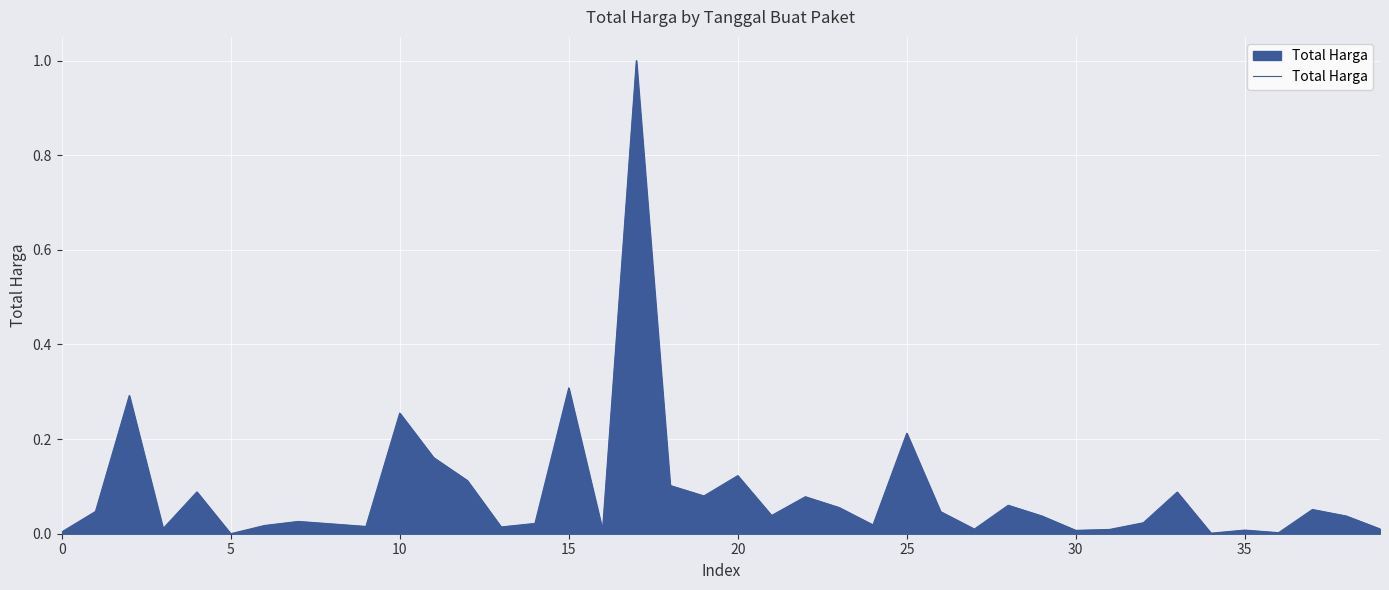

What is the sum of all values?

3.5